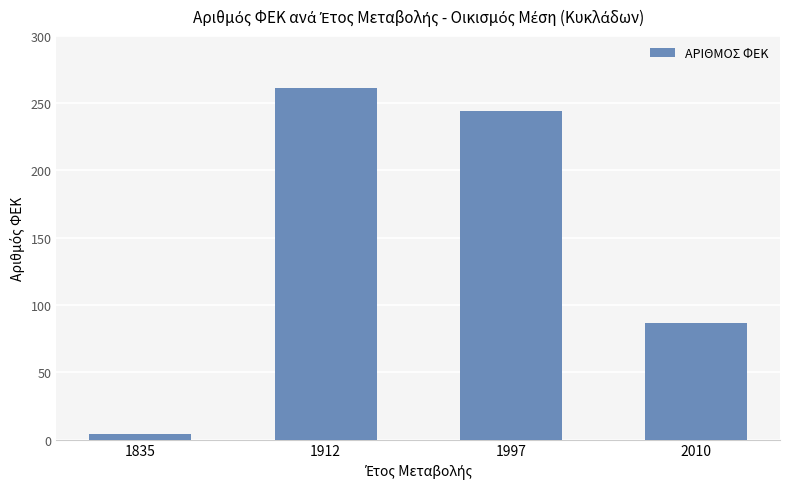

What is the difference between the second highest and second lowest values?

157